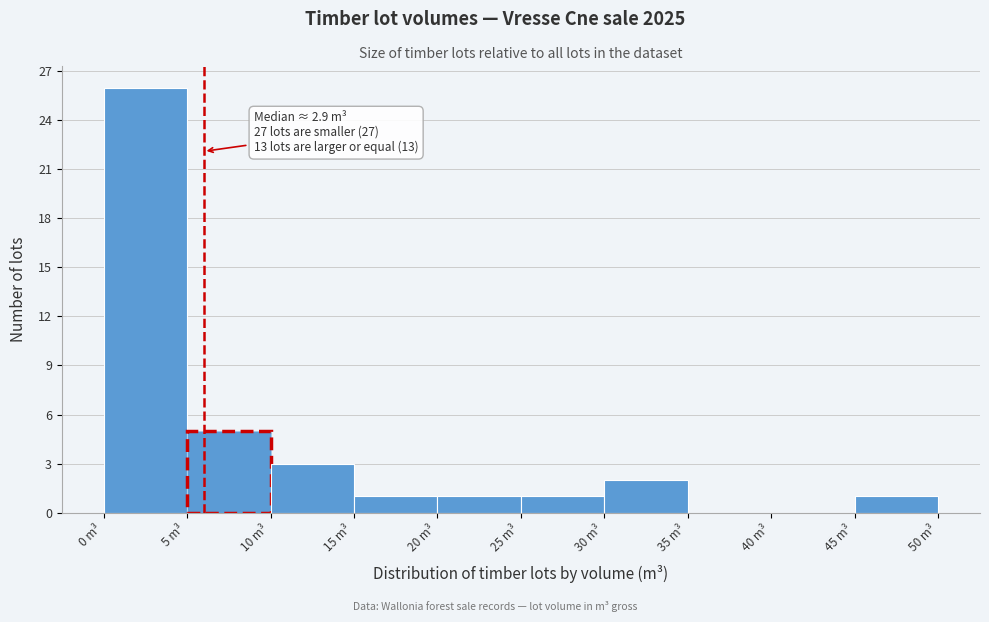

Which range on the x-axis has the tallest bar?

0 to 5